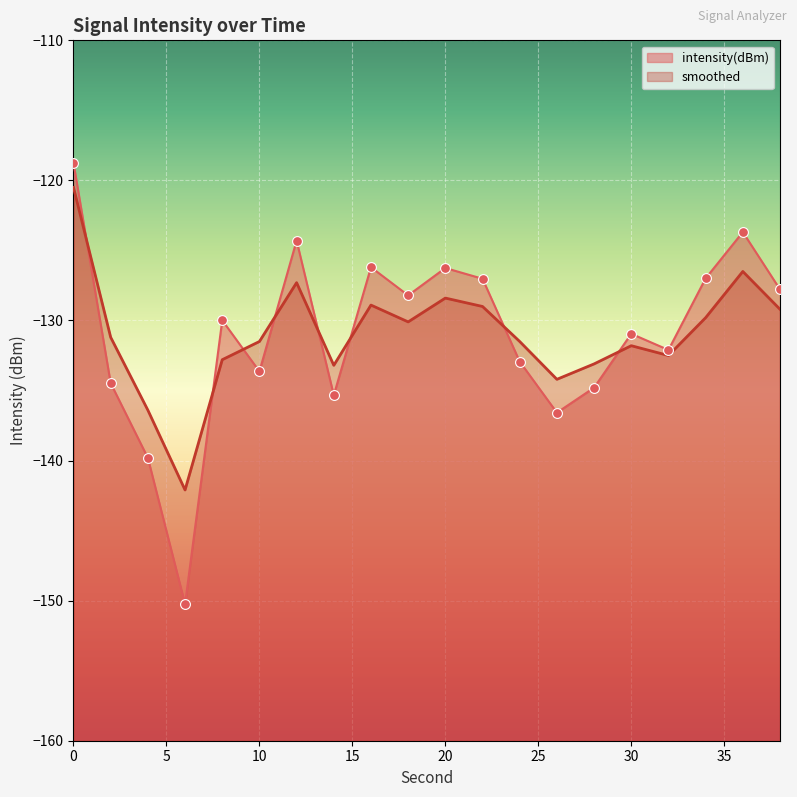

Which series has the largest total across all categories?

smoothed